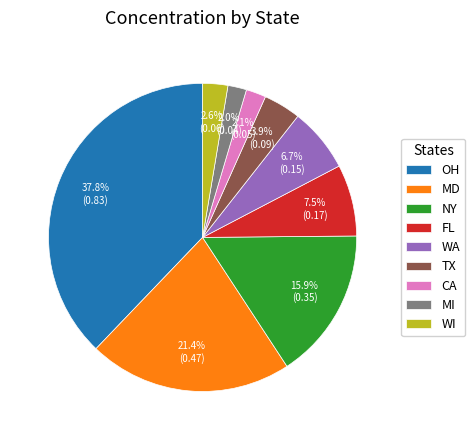

Which slice is the largest?

OH